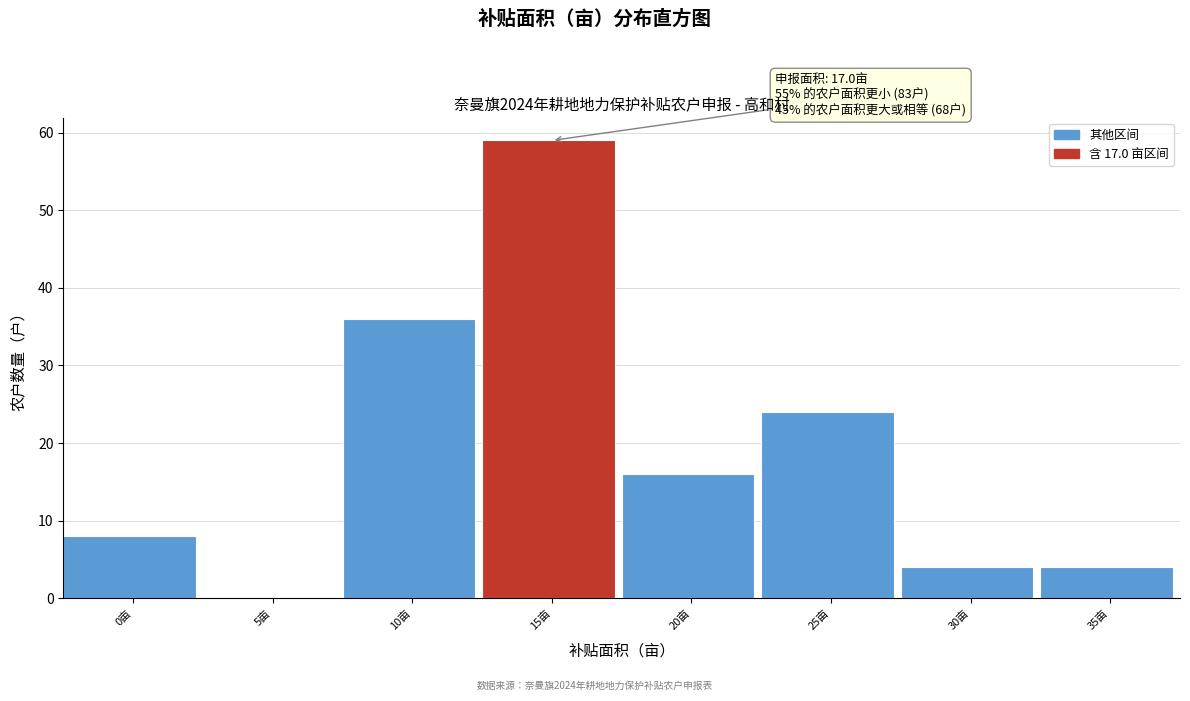

Reading left to right, what are all the values shown in this chart?

0亩=8	5亩=0	10亩=36	15亩=59	20亩=16	25亩=24	30亩=4	35亩=4